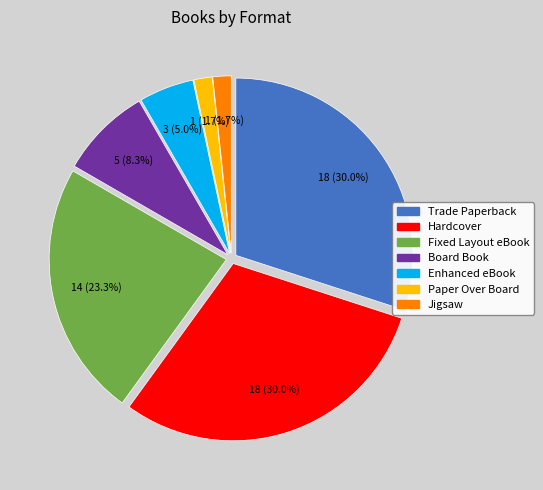

Count the number of slices in the pie.

7